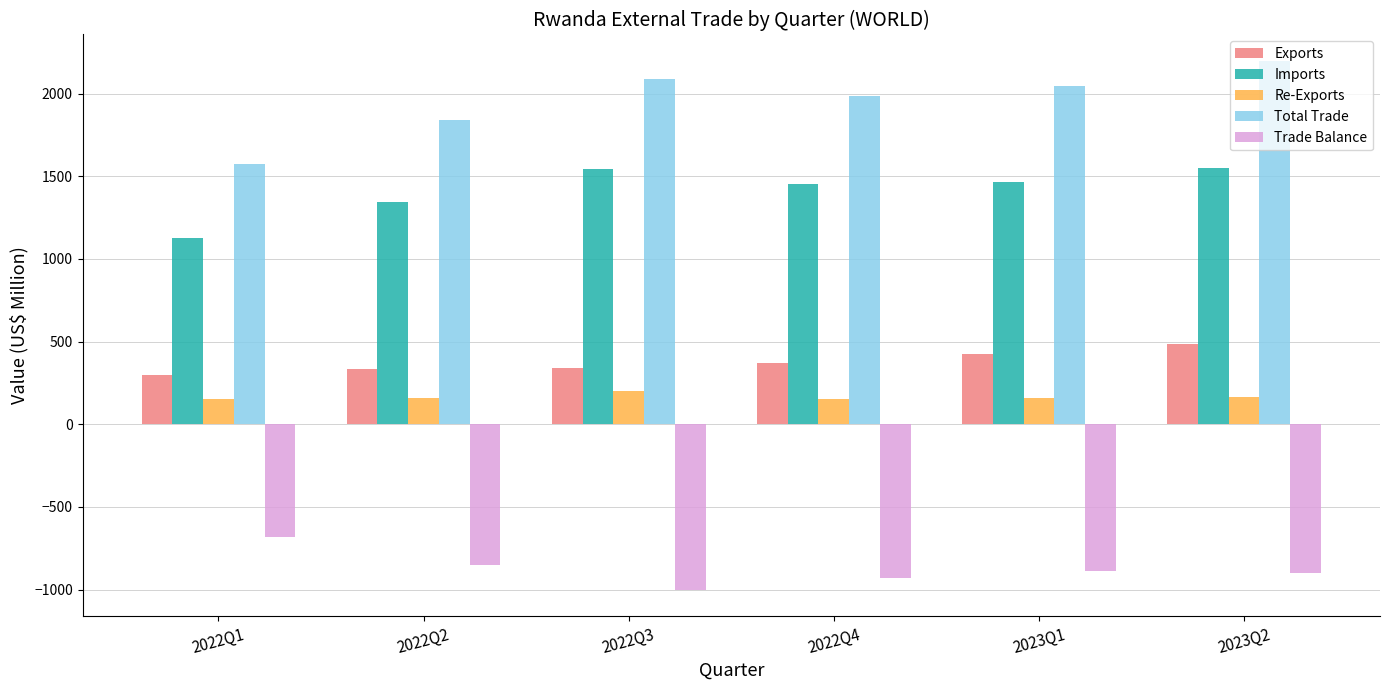

List the series in order of their peak value, lowest first.

Trade Balance, Re-Exports, Exports, Imports, Total Trade